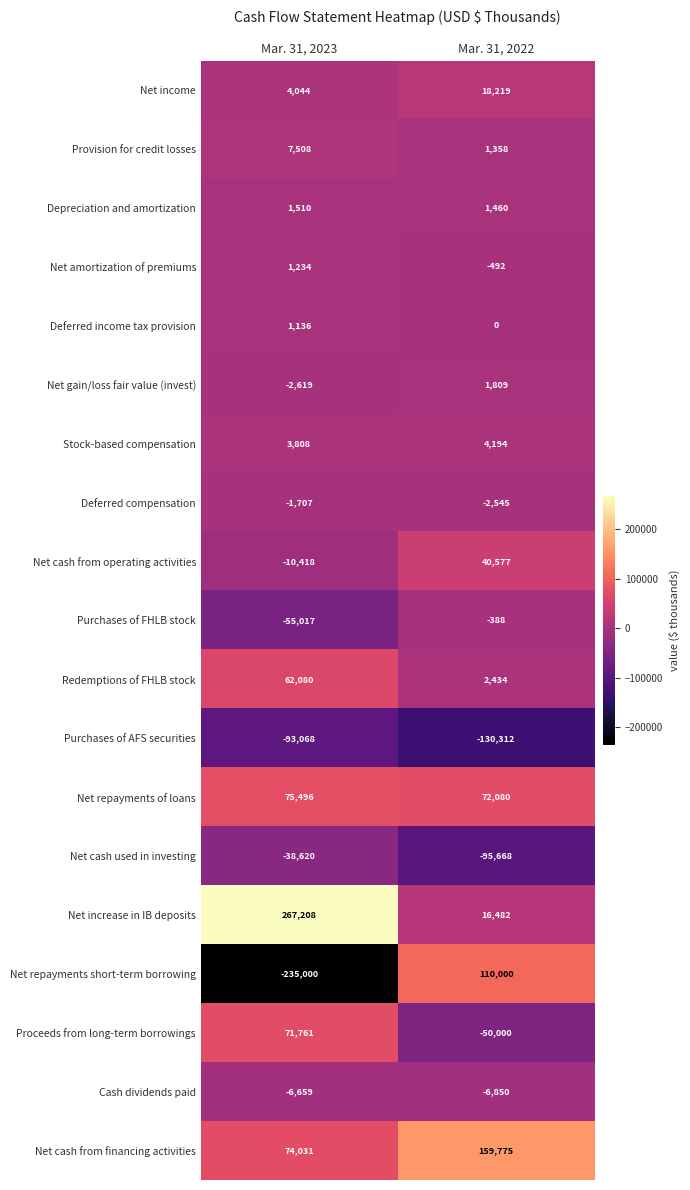

At which label does Purchases of FHLB stock reach its peak?

Mar. 31, 2022